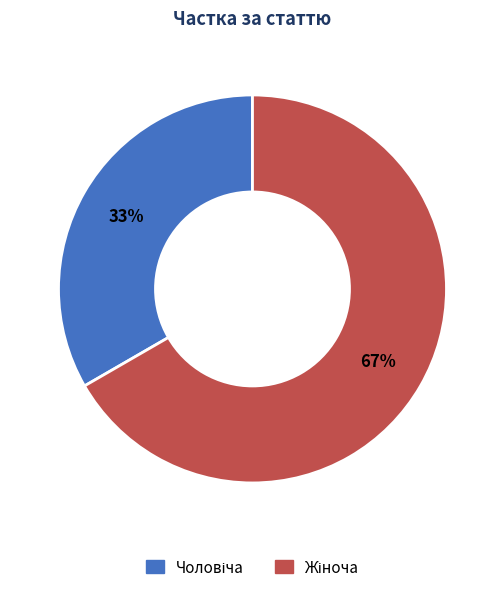

Is there any slice that represents more than half of the pie?

Yes